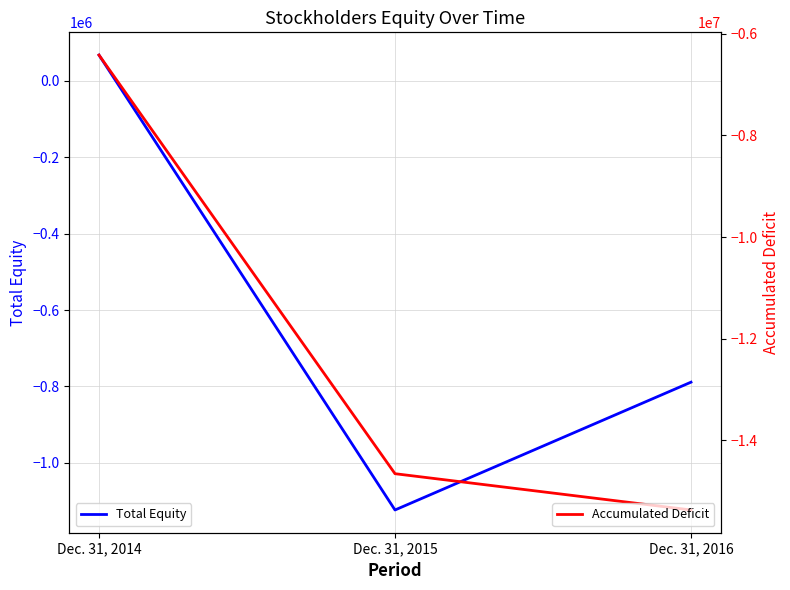

At which label does Accumulated Deficit reach its peak?

Dec. 31, 2014